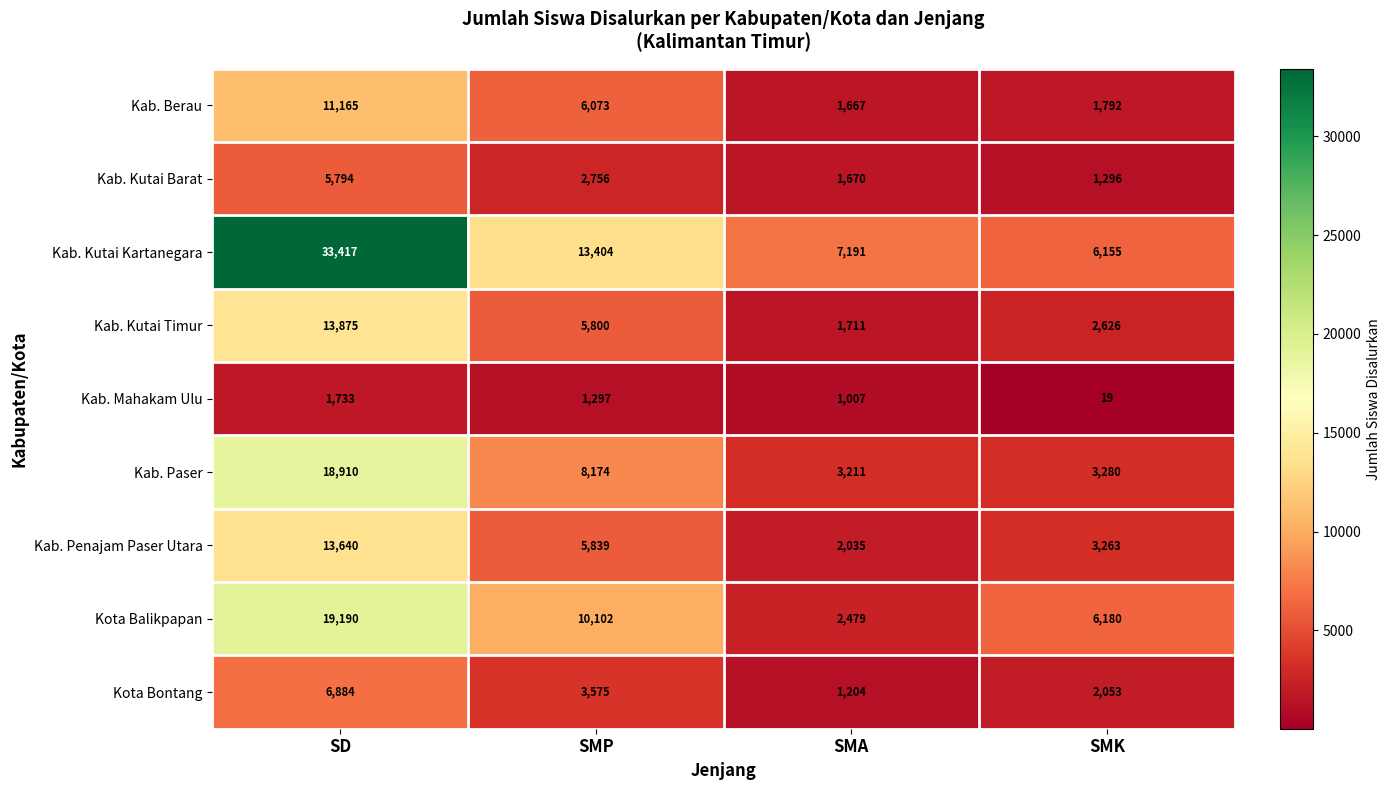

What is the difference between the maximum and minimum values in the Kab. Kutai Barat series?

4498